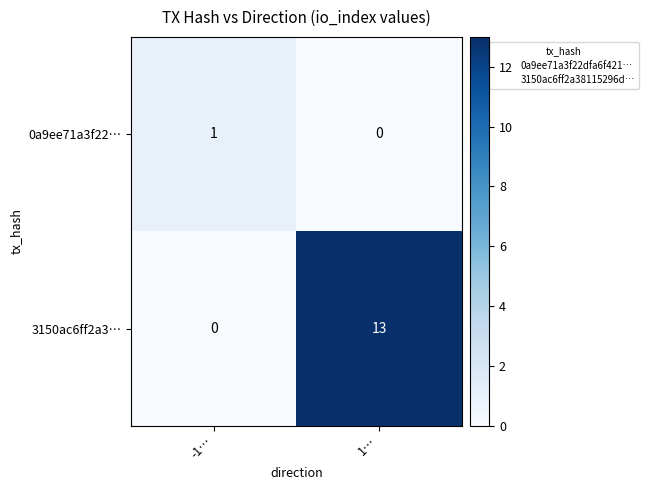

Which series has the largest total across all categories?

3150ac6ff2a3…